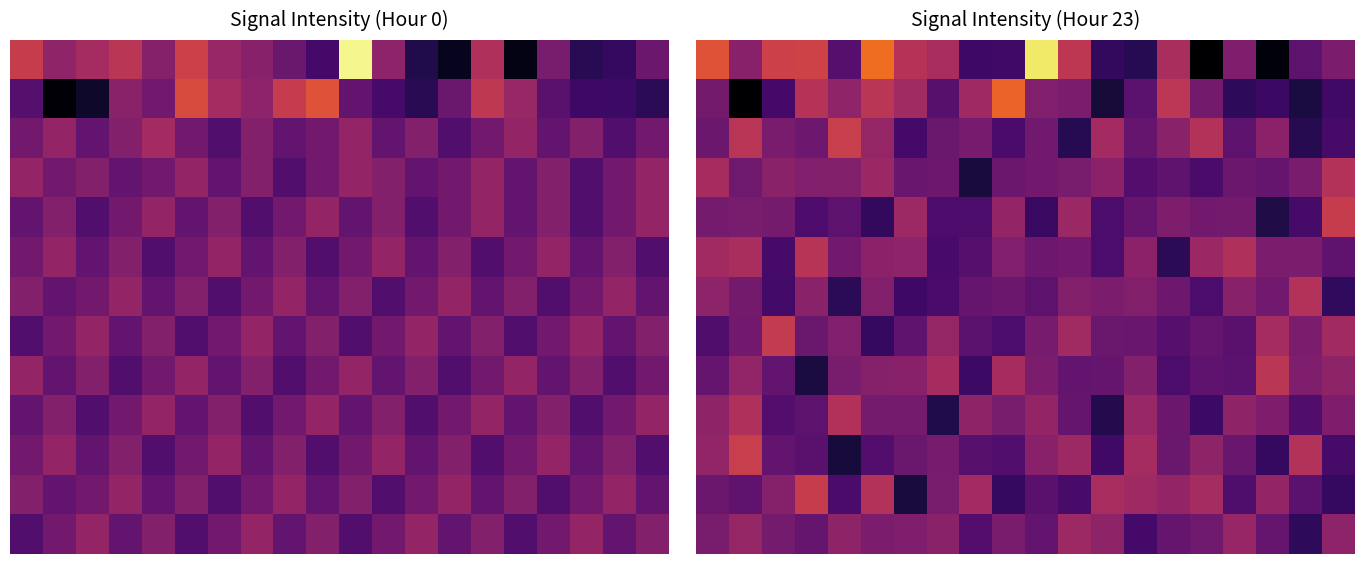

What is the smallest value displayed?

-117.0